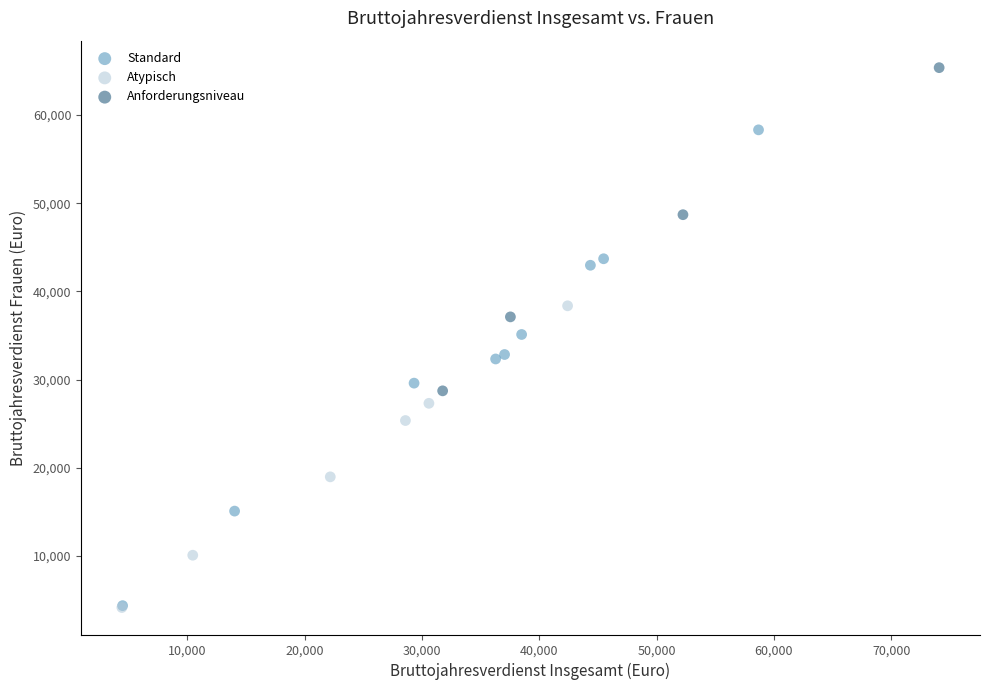

Which series contains the highest Y value?

Anforderungsniveau